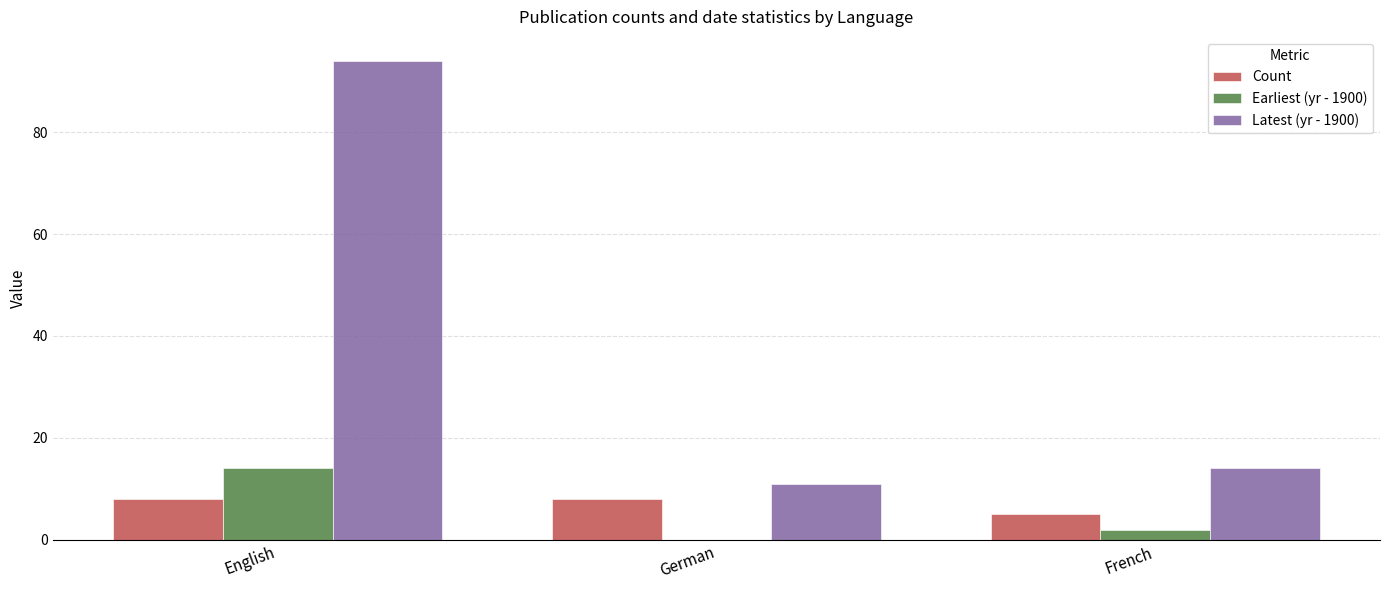

Which series changed the most between English and French?

Latest (yr - 1900)